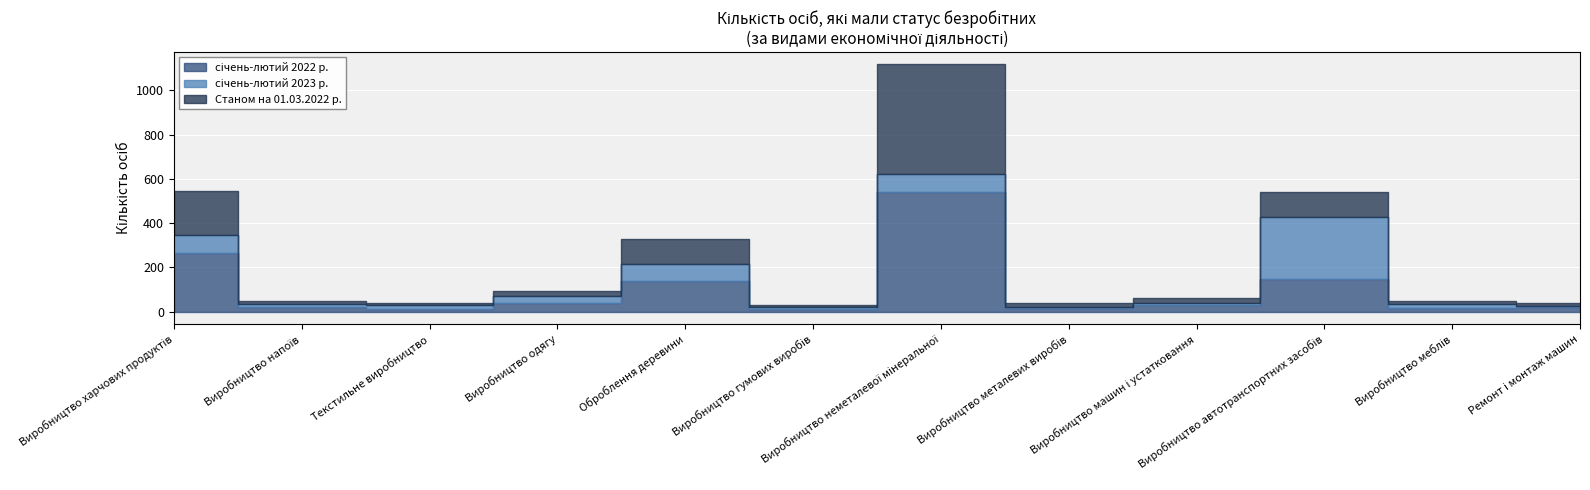

At which label does січень-лютий 2023 р. first exceed 18?

Виробництво харчових продуктів